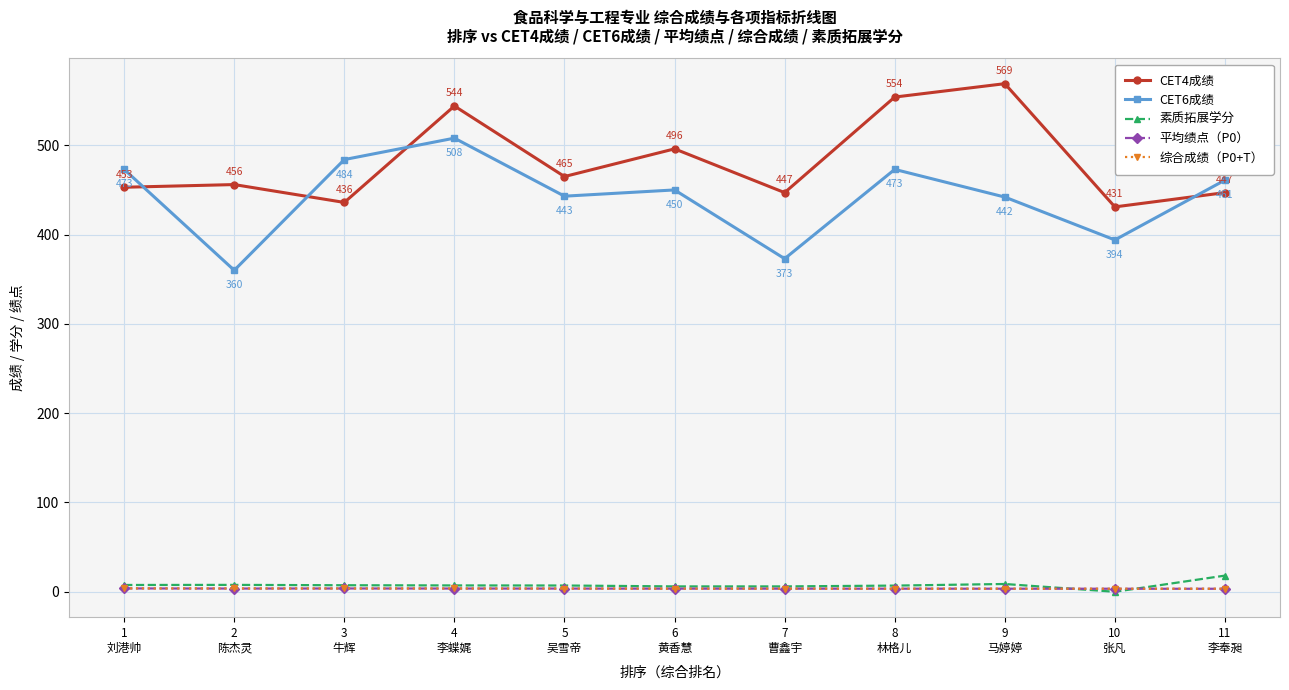

How many lines are shown in the chart?

5